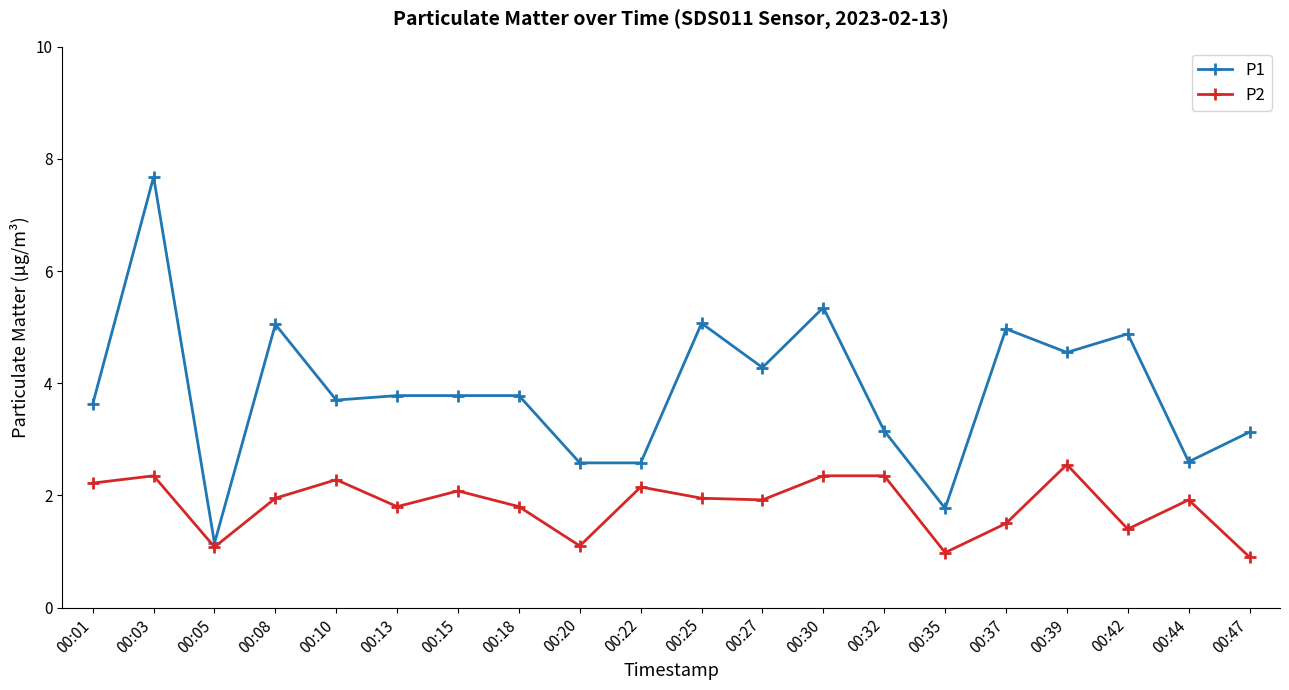

Which category has the lowest value in the P1 series?

00:05